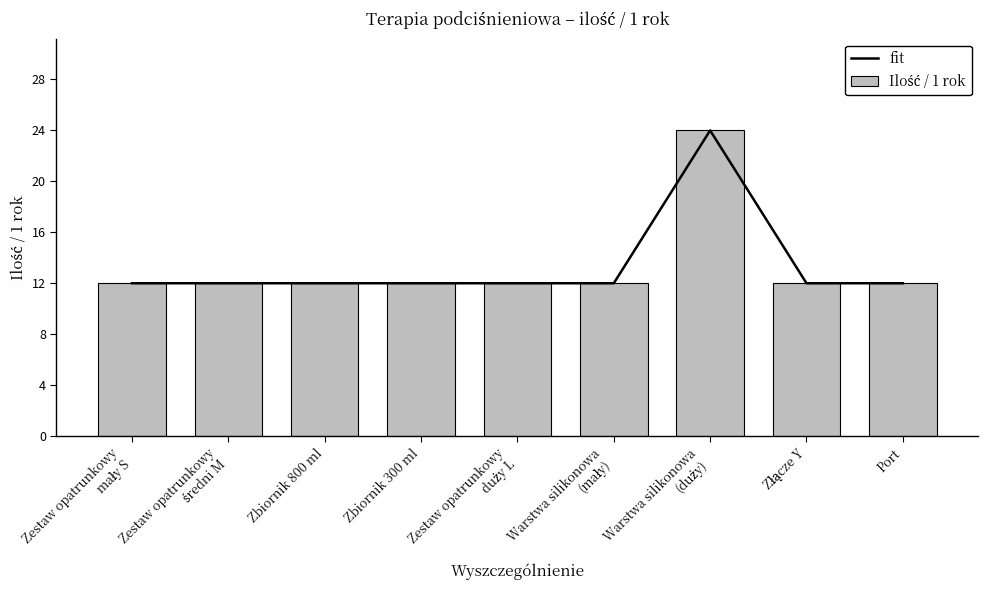

What is the minimum value for Ilość / 1 rok?

12